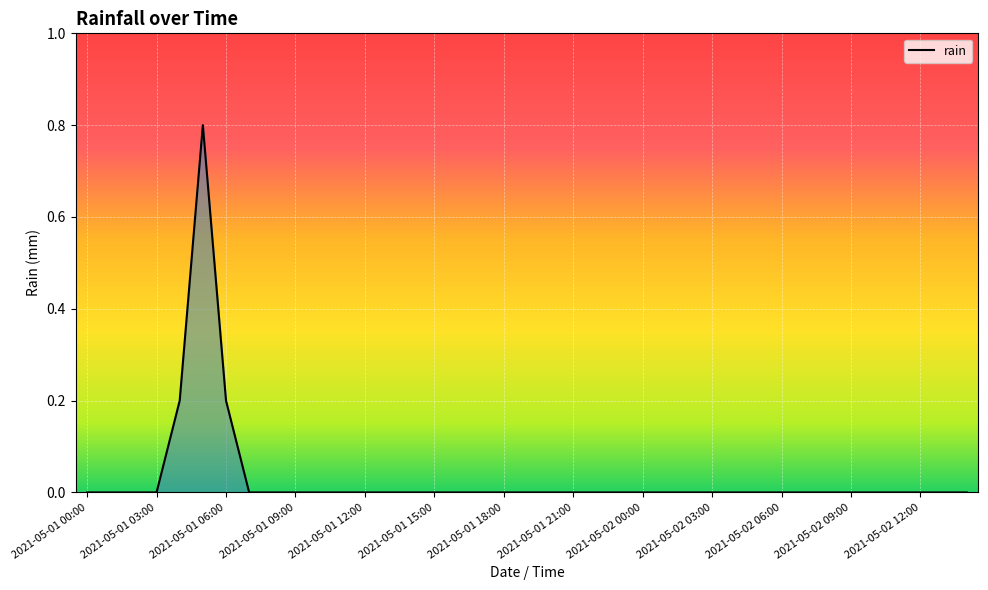

How many lines are shown in the chart?

1